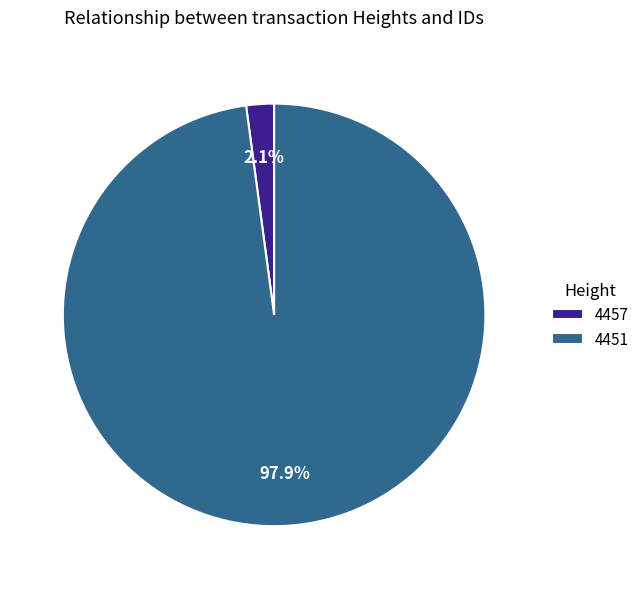

Is 4451 the majority of the pie?

Yes